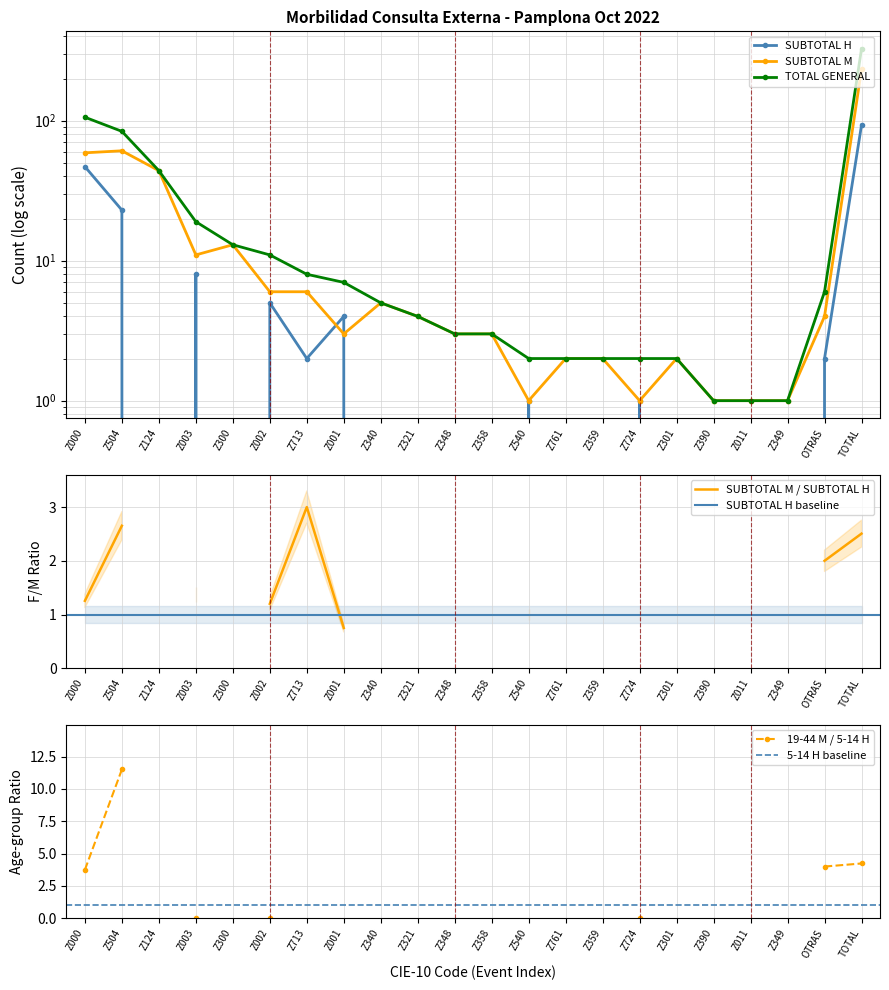

Reading left to right, what are all the values shown in this chart?

SUBTOTAL H: Z000=47	Z504=23	Z124=0	Z003=8	Z300=0	Z002=5	Z713=2	Z001=4	Z340=0	Z321=0	Z348=0	Z358=0	Z540=1	Z761=0	Z359=0	Z724=1	Z301=0	Z390=0	Z011=0	Z349=0	OTRAS=2	TOTAL=93
SUBTOTAL M: Z000=59	Z504=61	Z124=44	Z003=11	Z300=13	Z002=6	Z713=6	Z001=3	Z340=5	Z321=4	Z348=3	Z358=3	Z540=1	Z761=2	Z359=2	Z724=1	Z301=2	Z390=1	Z011=1	Z349=1	OTRAS=4	TOTAL=233
TOTAL GENERAL: Z000=106	Z504=84	Z124=44	Z003=19	Z300=13	Z002=11	Z713=8	Z001=7	Z340=5	Z321=4	Z348=3	Z358=3	Z540=2	Z761=2	Z359=2	Z724=2	Z301=2	Z390=1	Z011=1	Z349=1	OTRAS=6	TOTAL=326